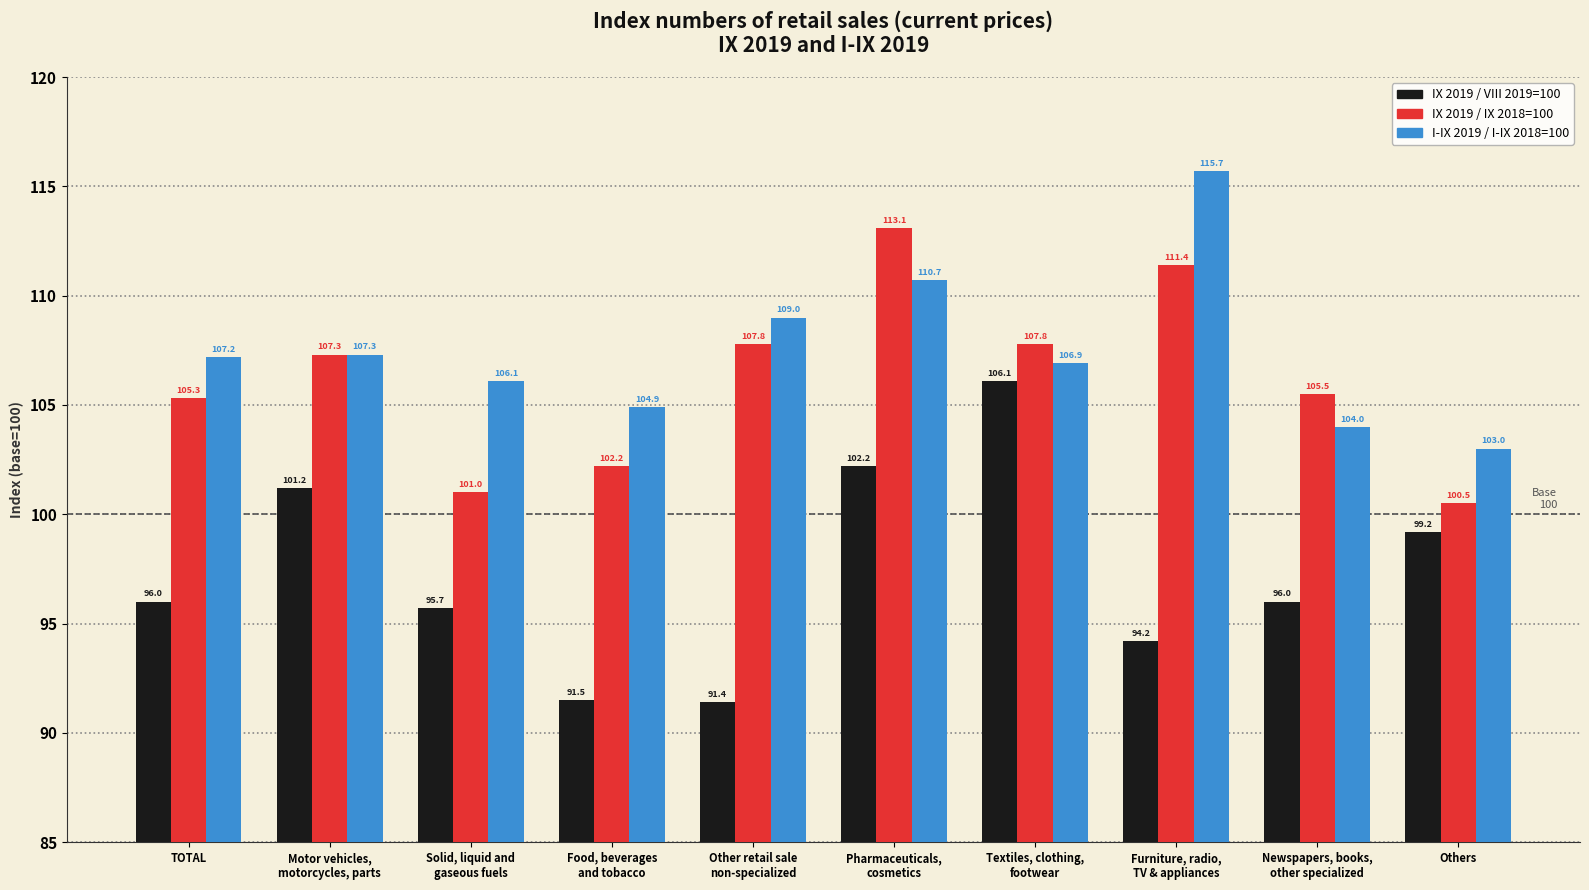

The value of I-IX 2019 / I-IX 2018=100 at Food, beverages
and tobacco is 104.9. True or false?

True